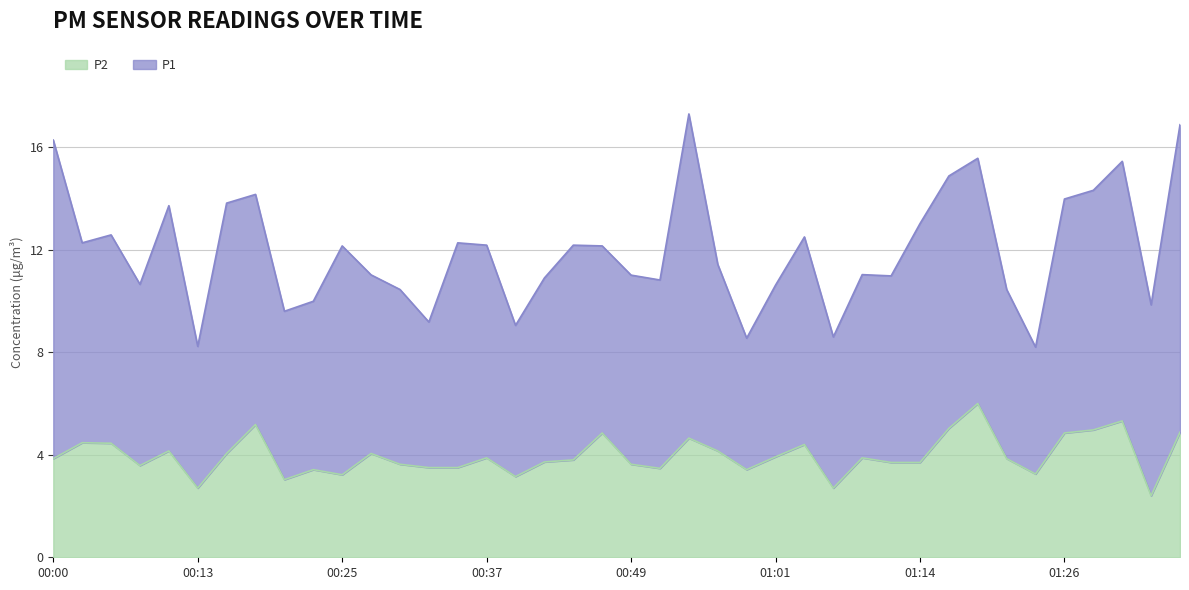

What is the sum of all values?

158.3